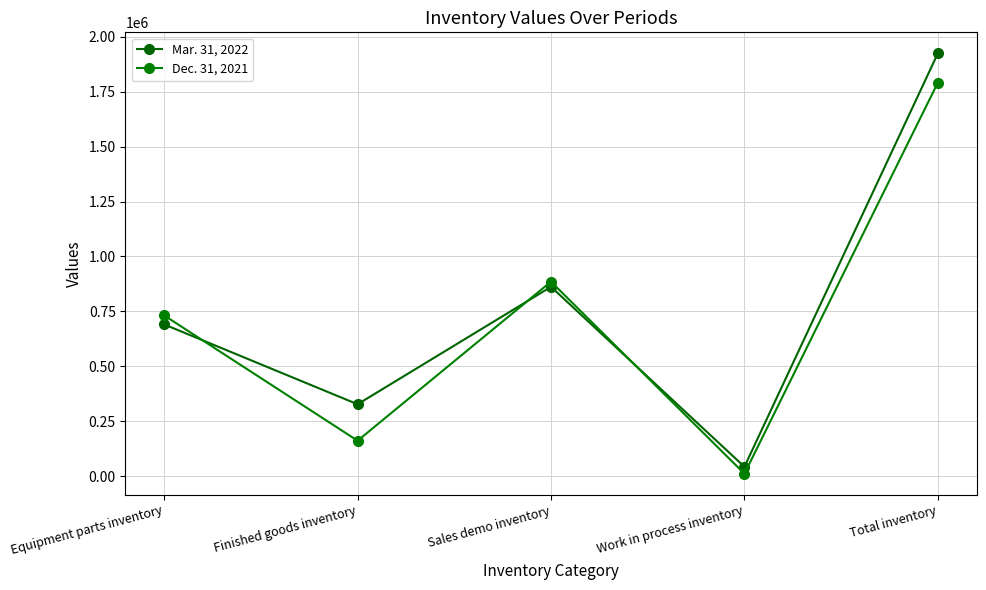

The Dec. 31, 2021 series shows 885514 at Sales demo inventory. True or false?

True